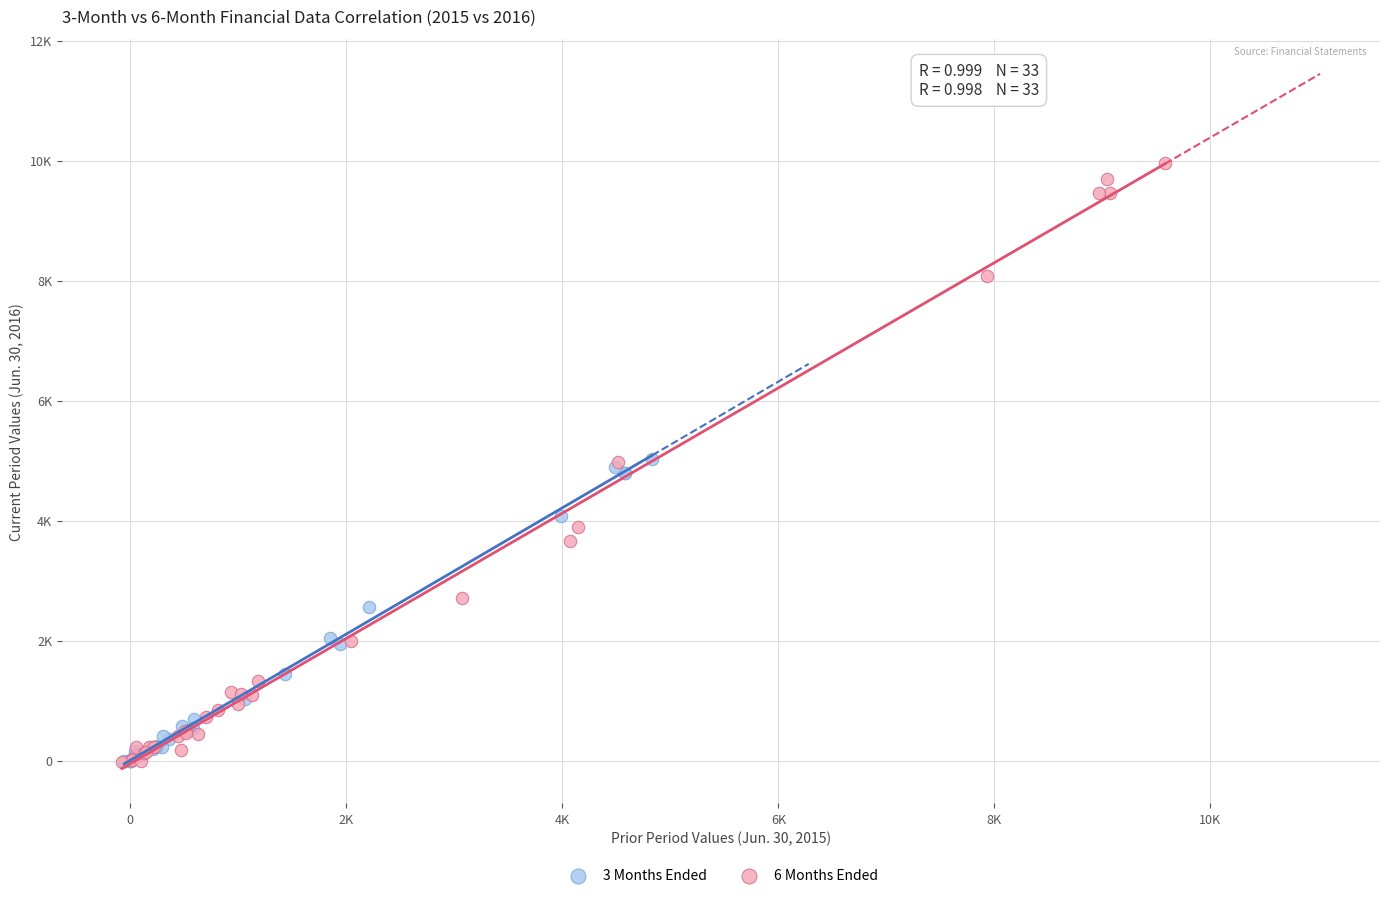

What are all the series names shown in the legend?

3 Months Ended, 6 Months Ended